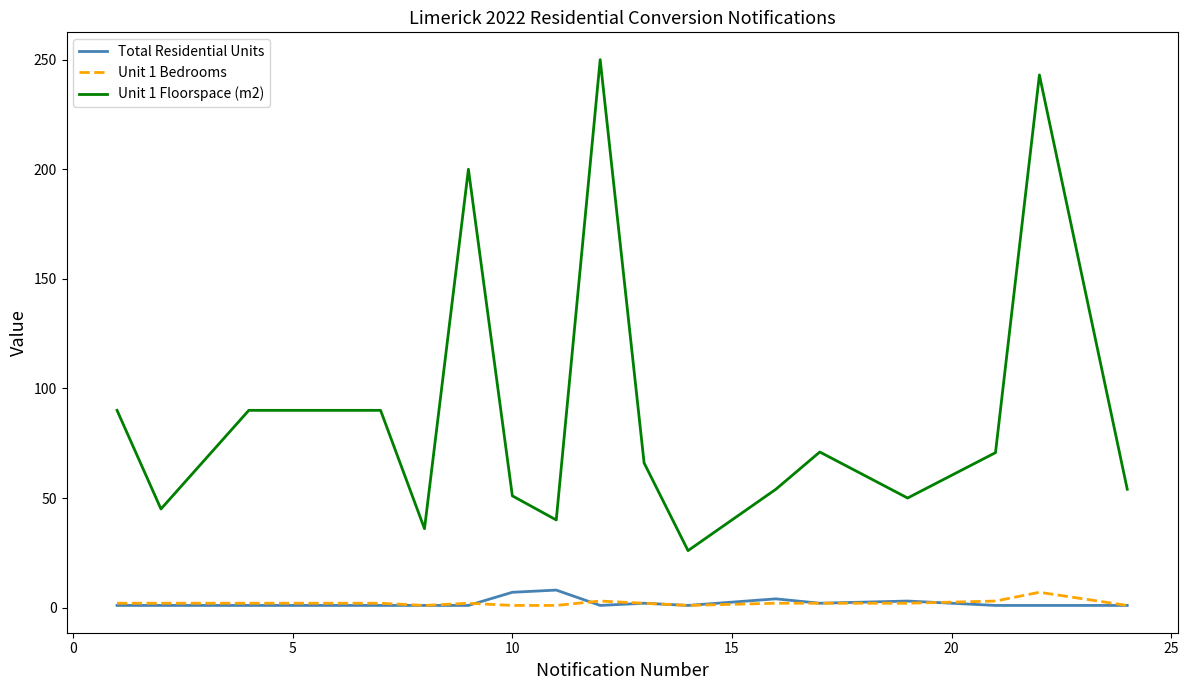

How many lines are shown in the chart?

3